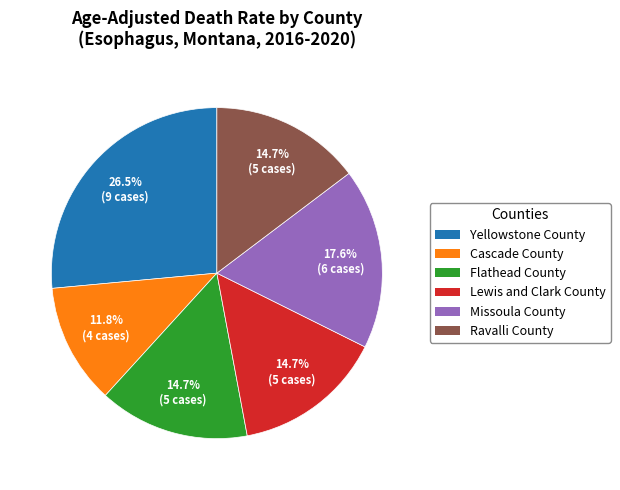

Which has a higher value, Yellowstone County or Flathead County?

Yellowstone County